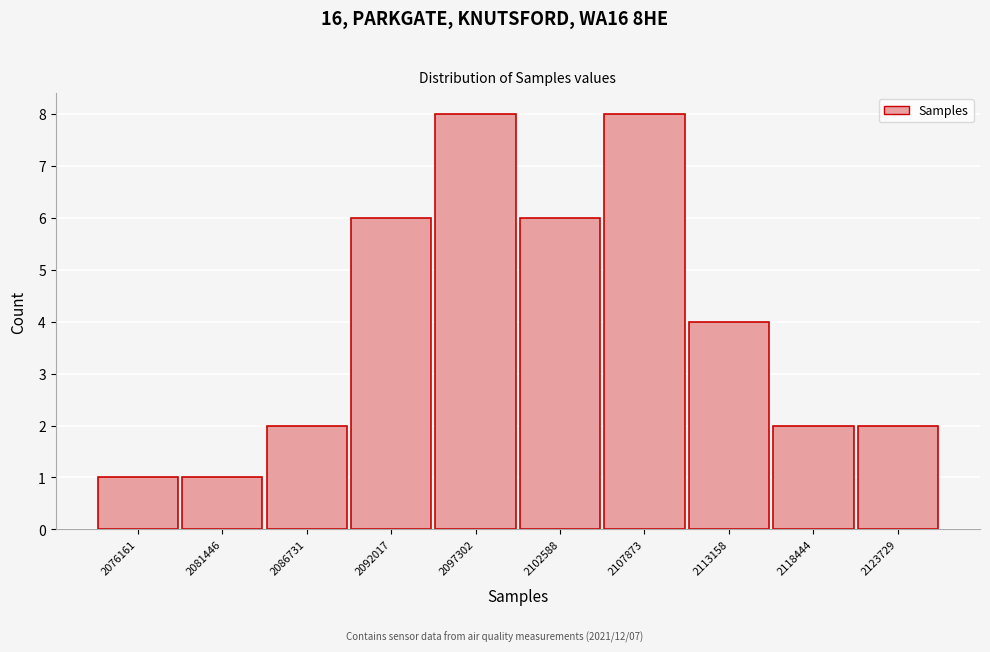

Reading left to right, transcribe all the data shown in this chart.

2076161=1	2081446=1	2086731=2	2092017=6	2097302=8	2102588=6	2107873=8	2113158=4	2118444=2	2123729=2